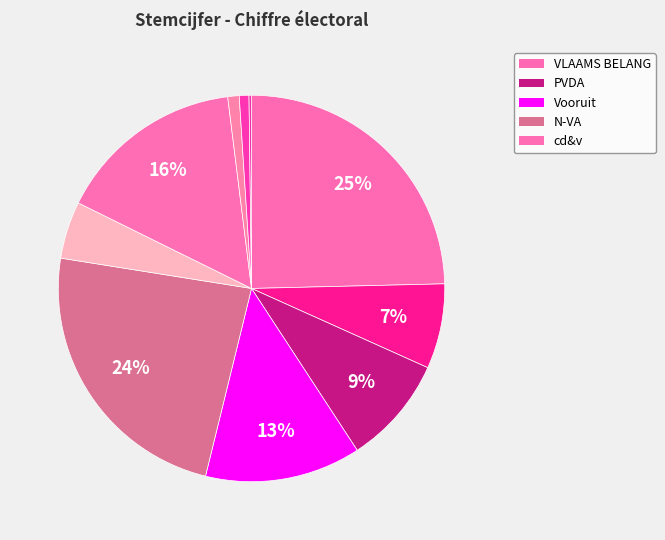

To the nearest percent, what is the difference between the largest and smallest slice percentages?

24%